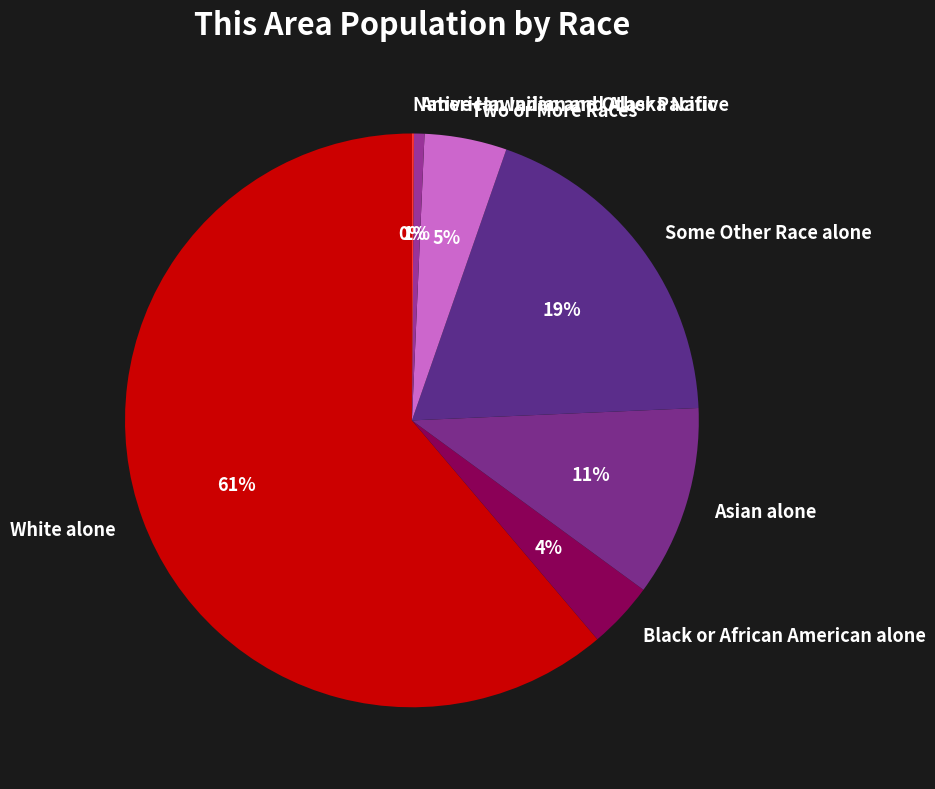

To the nearest percent, what portion does American Indian and Alaska Native represent?

1%